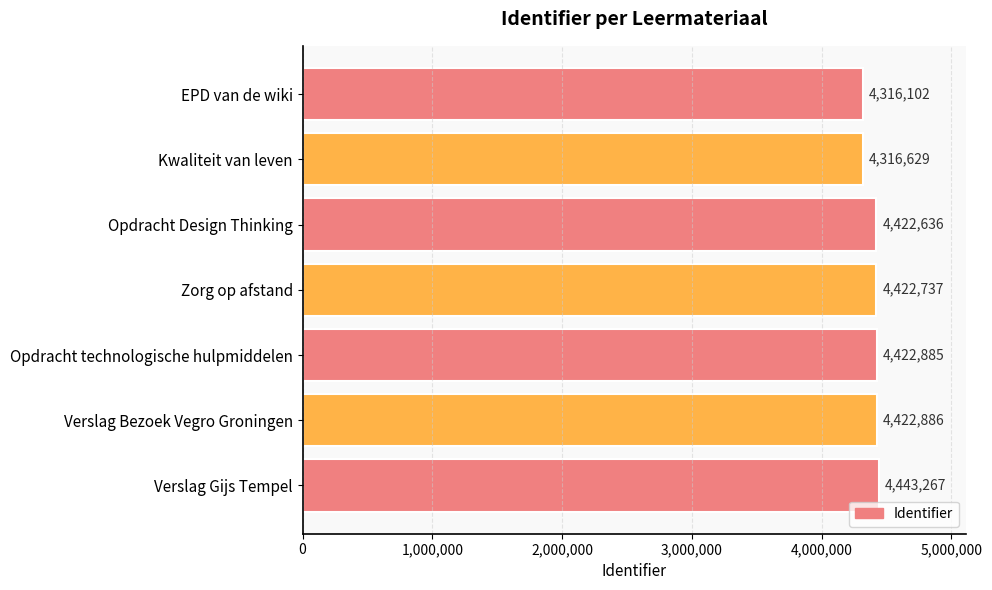

Is it true that the value at Verslag Gijs Tempel is 4443267?

True